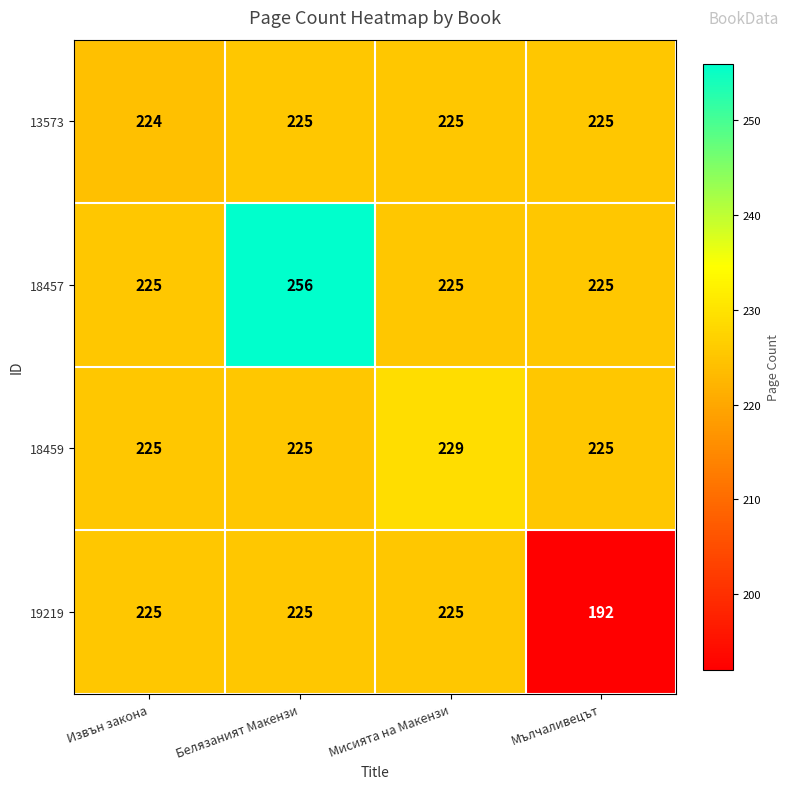

Reading right to left, list all the values displayed in this chart.

13573: Мълчаливецът=225	Мисията на Макензи=225	Белязаният Макензи=225	Извън закона=224
18457: Мълчаливецът=225	Мисията на Макензи=225	Белязаният Макензи=256	Извън закона=225
18459: Мълчаливецът=225	Мисията на Макензи=229	Белязаният Макензи=225	Извън закона=225
19219: Мълчаливецът=192	Мисията на Макензи=225	Белязаният Макензи=225	Извън закона=225